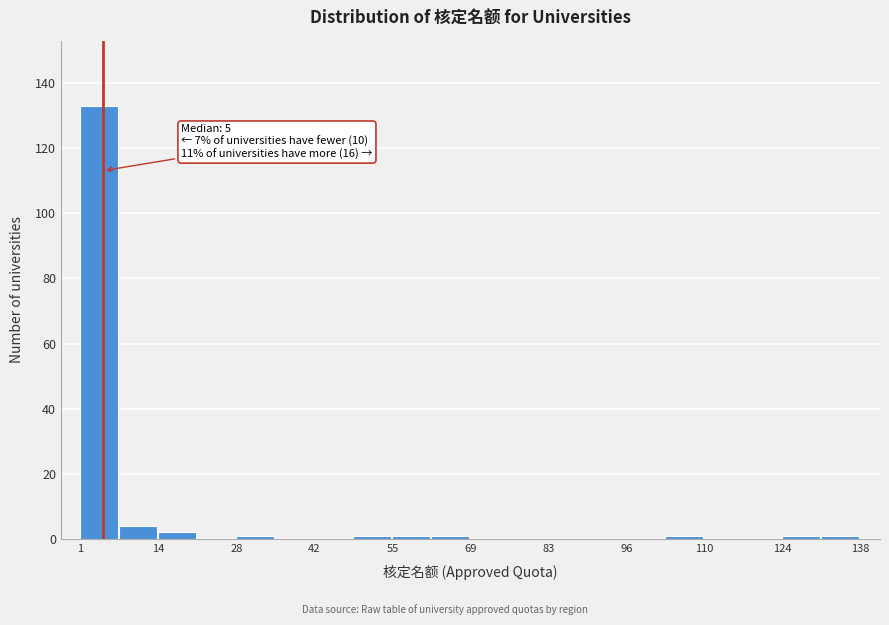

Read against the x-axis, roughly where is the centre of the tallest bar?

4